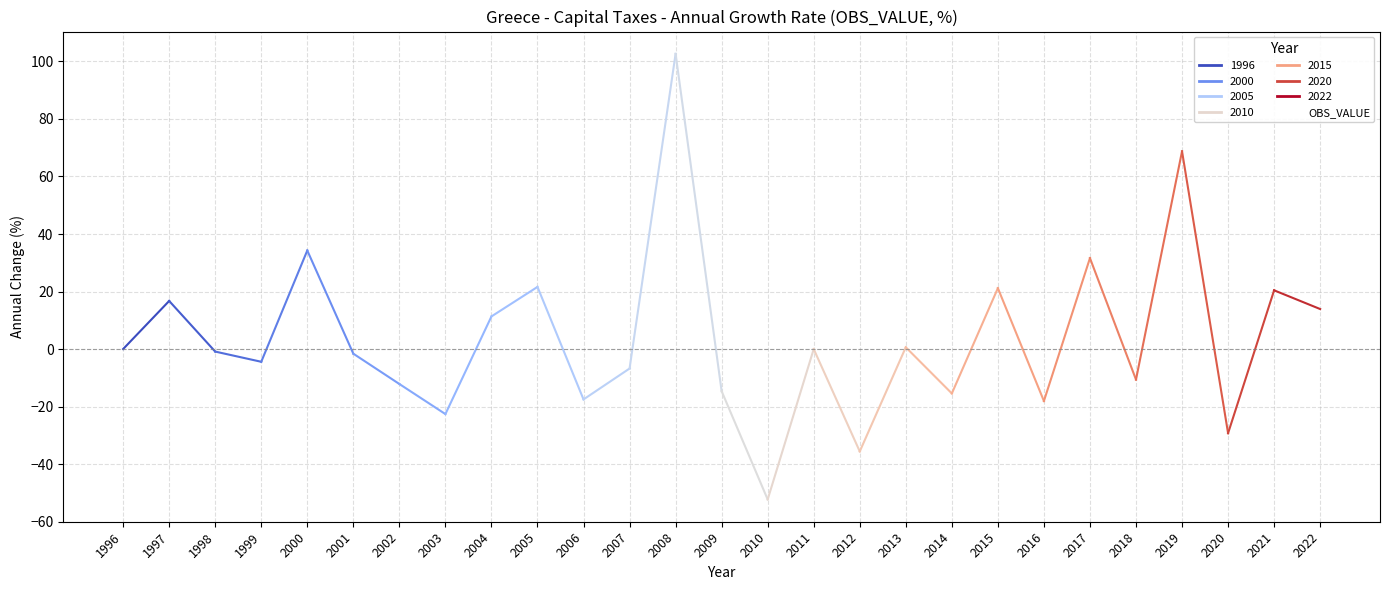

What is the difference between the maximum and minimum values?

154.9